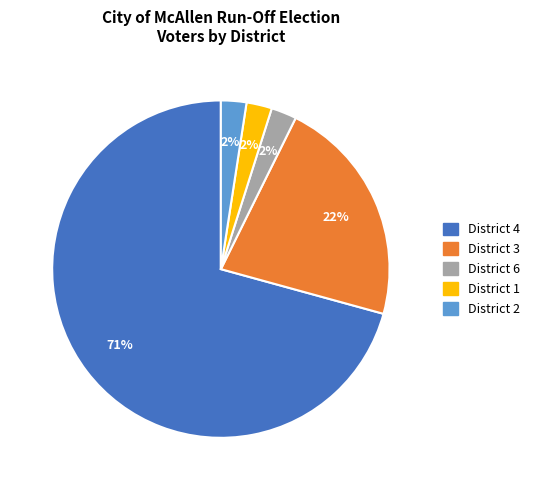

The District 3 slice represents 33% of the pie. True or false?

False